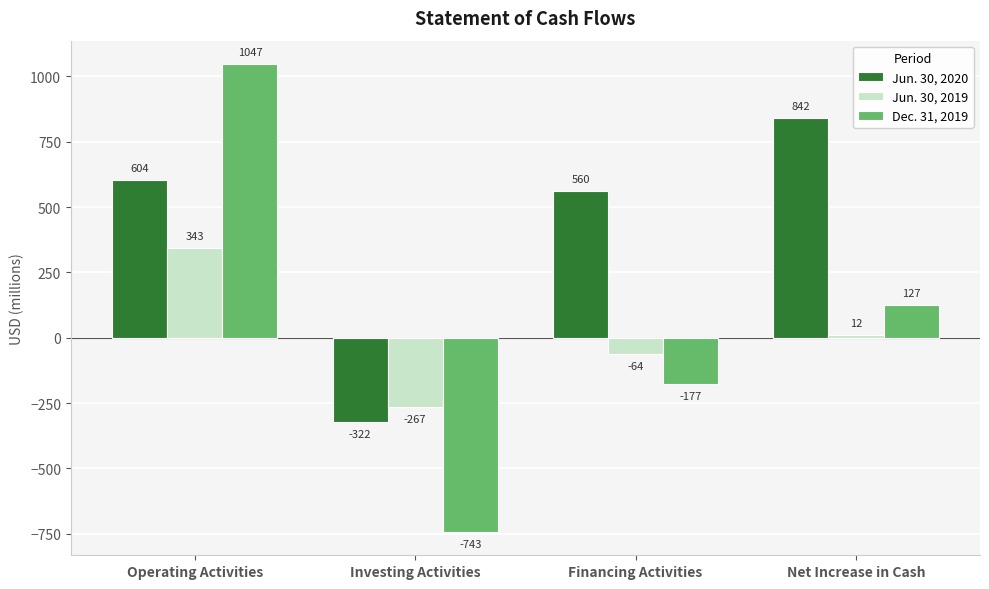

Reading left to right, transcribe all the data shown in this chart.

Jun. 30, 2020: 604	-322	560	842
Jun. 30, 2019: 343	-267	-64	12
Dec. 31, 2019: 1047	-743	-177	127